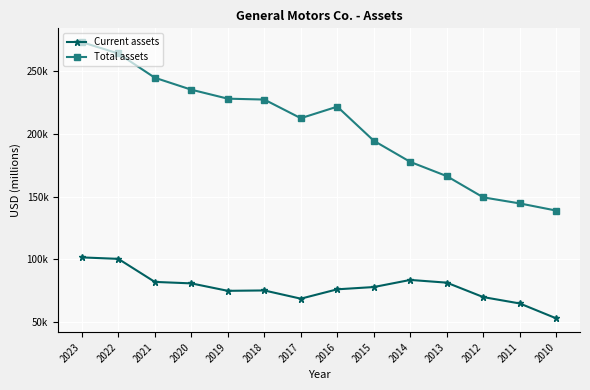

Does the chart have visible grid lines?

Yes